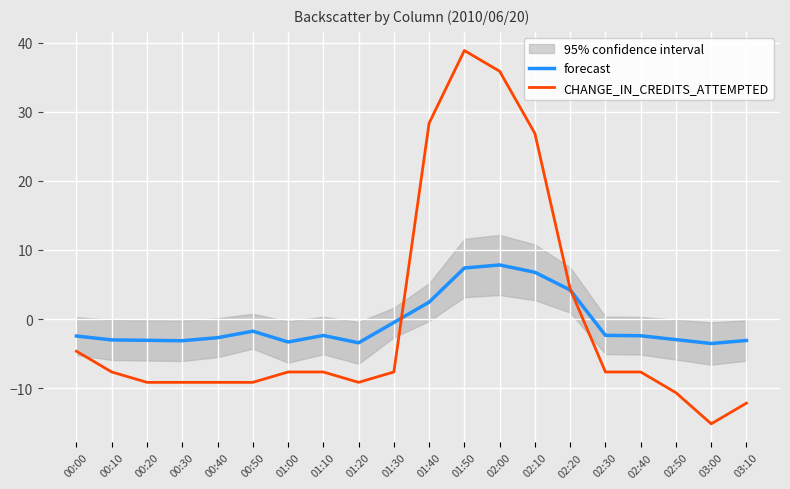

How many negative values does the CHANGE_IN_CREDITS_ATTEMPTED series have?

15